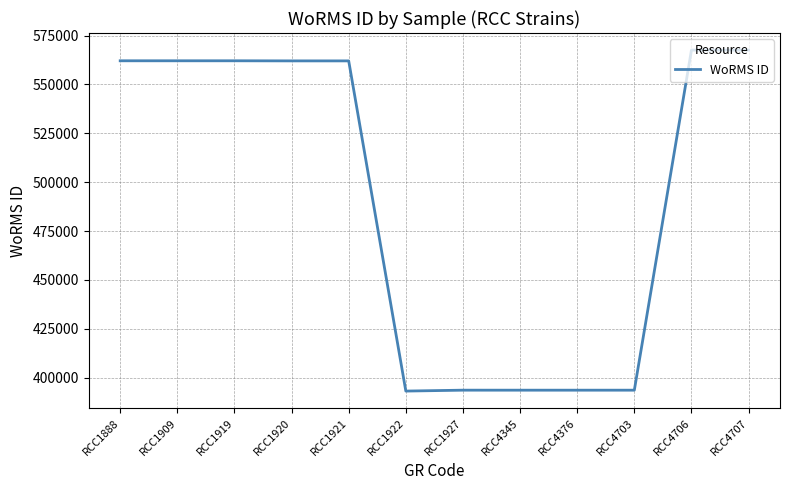

Approximately how many times larger is the value at RCC1909 compared to RCC1920?

1.0